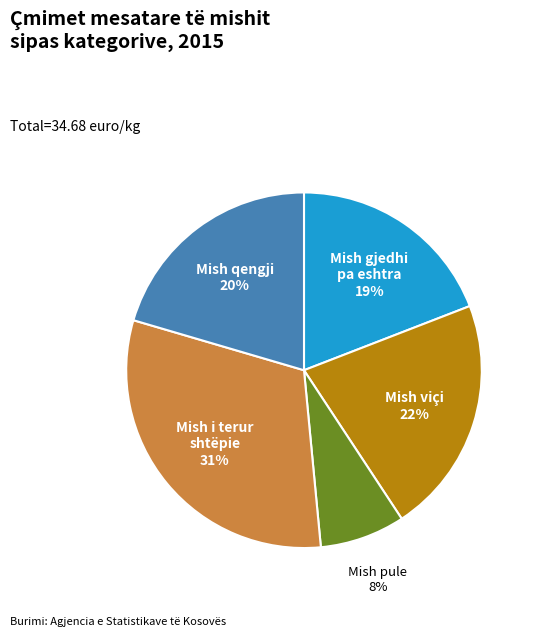

To the nearest percent, what is the average slice percentage?

20%